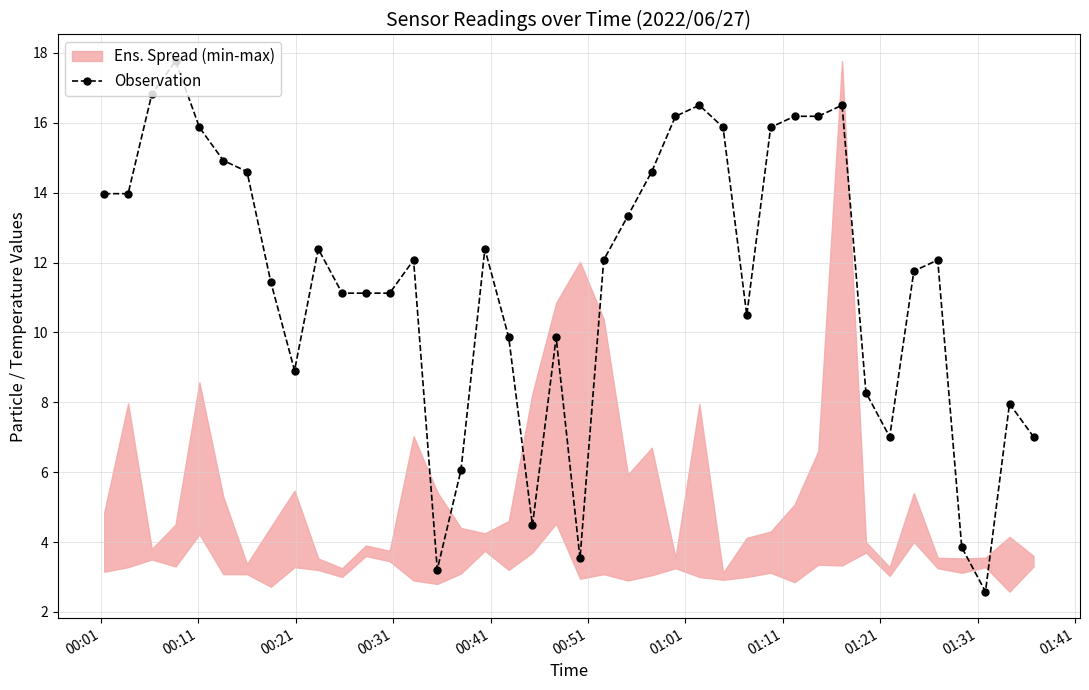

What is the minimum value for Observation?

2.6